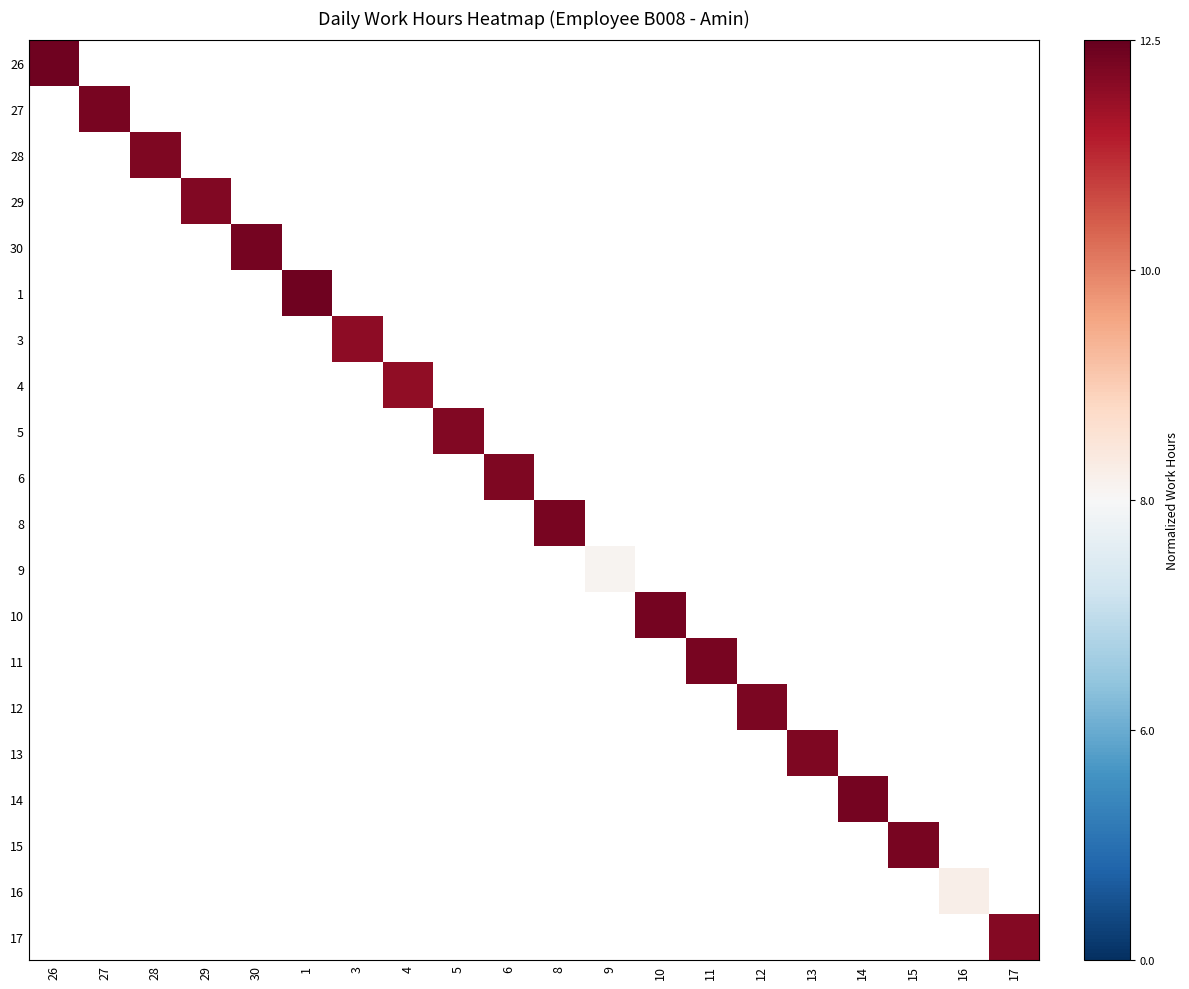

At 30, list the series in order from smallest to largest.

26, 27, 28, 29, 30, 1, 3, 4, 5, 6, 8, 9, 10, 11, 12, 13, 14, 15, 16, 17